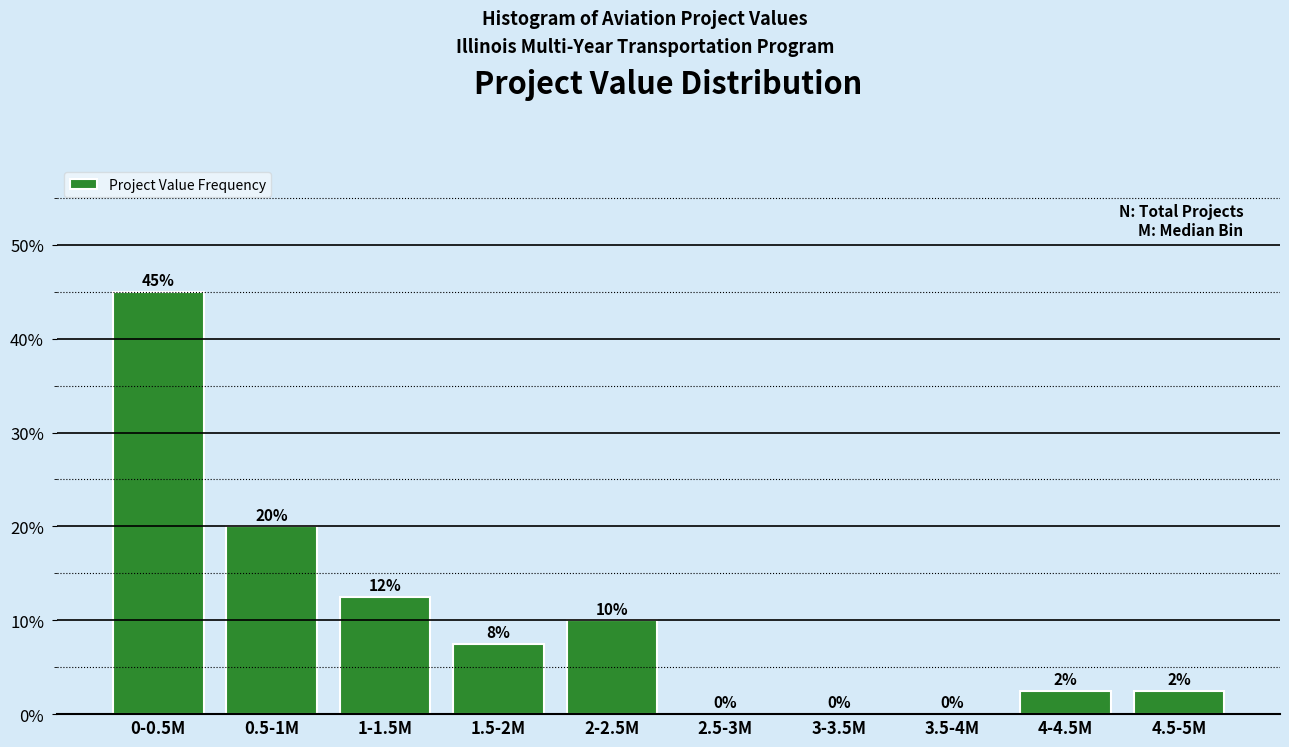

What is the maximum value shown in the chart?

45.0